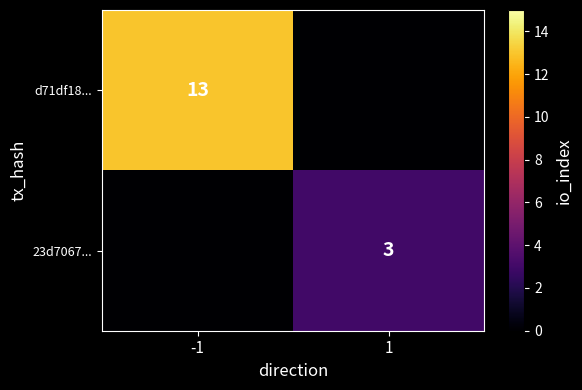

The value of 23d7067... at 1 is 2. True or false?

False